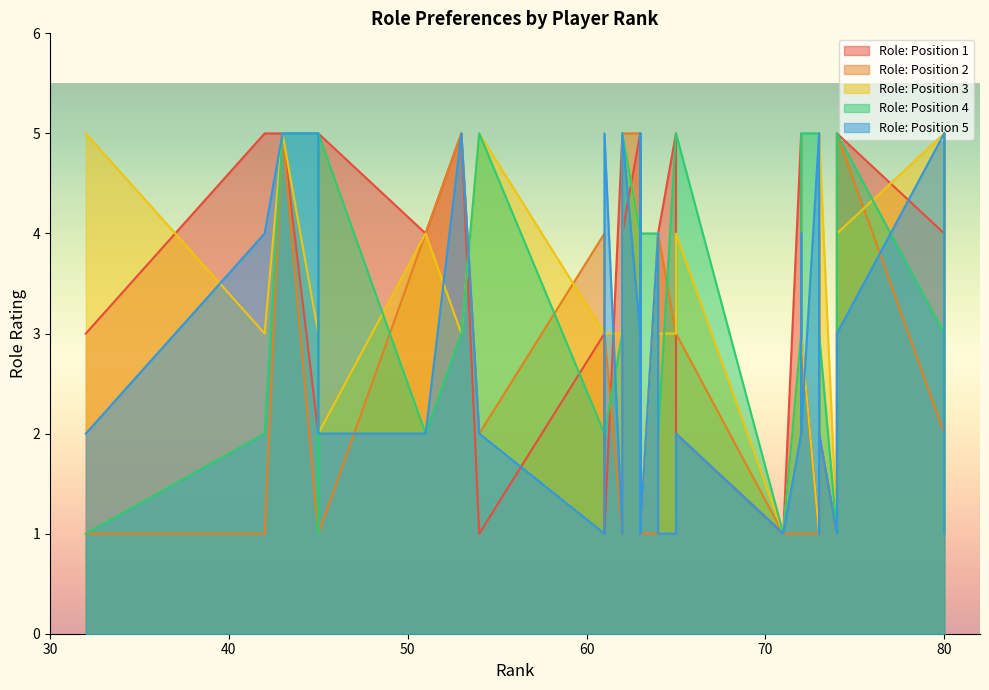

What is the spread (max minus min) of values at 63?

4